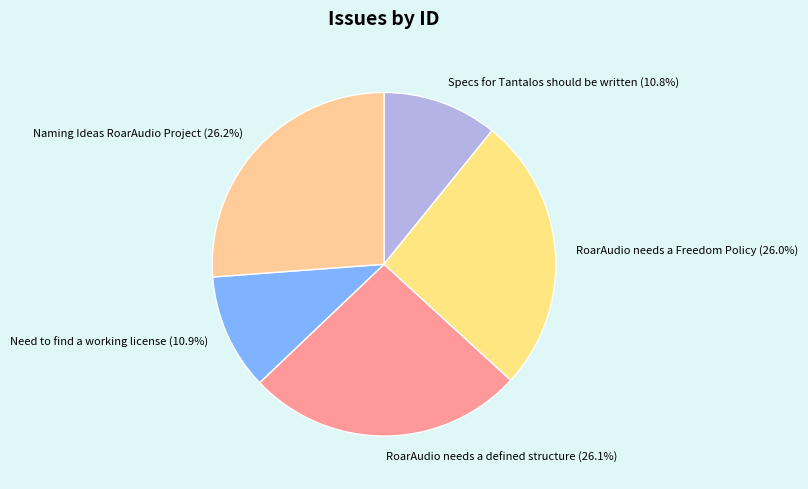

Is there any slice that represents more than half of the pie?

No